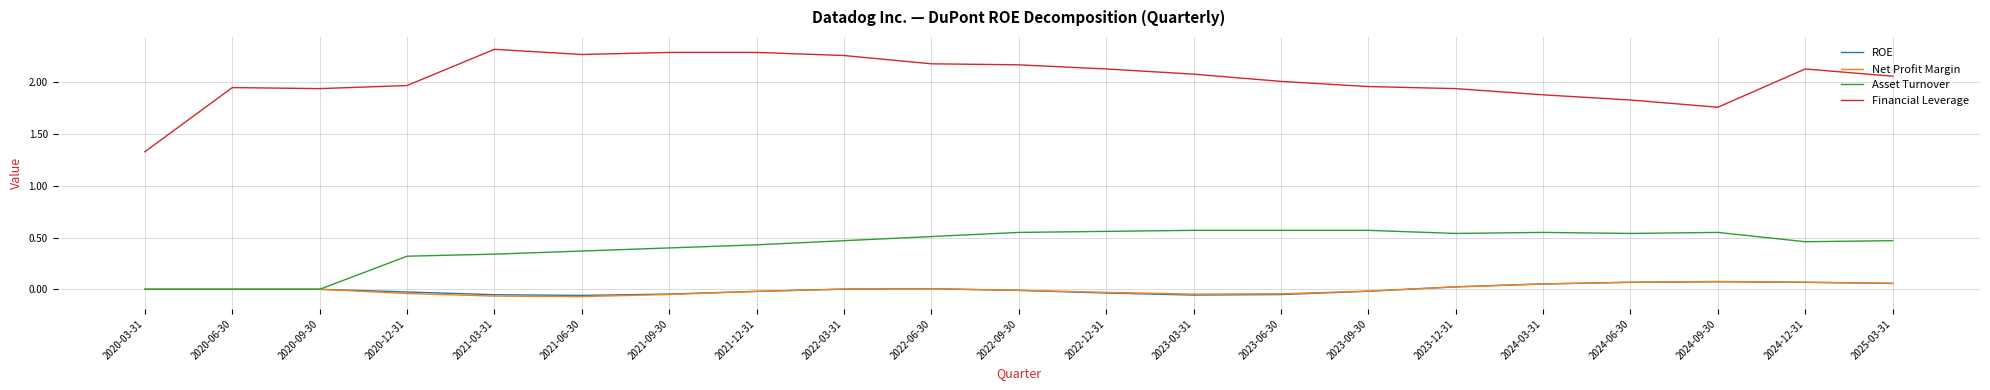

Is the value of Net Profit Margin at 2024-12-31 greater than the value of ROE at 2021-03-31?

Yes